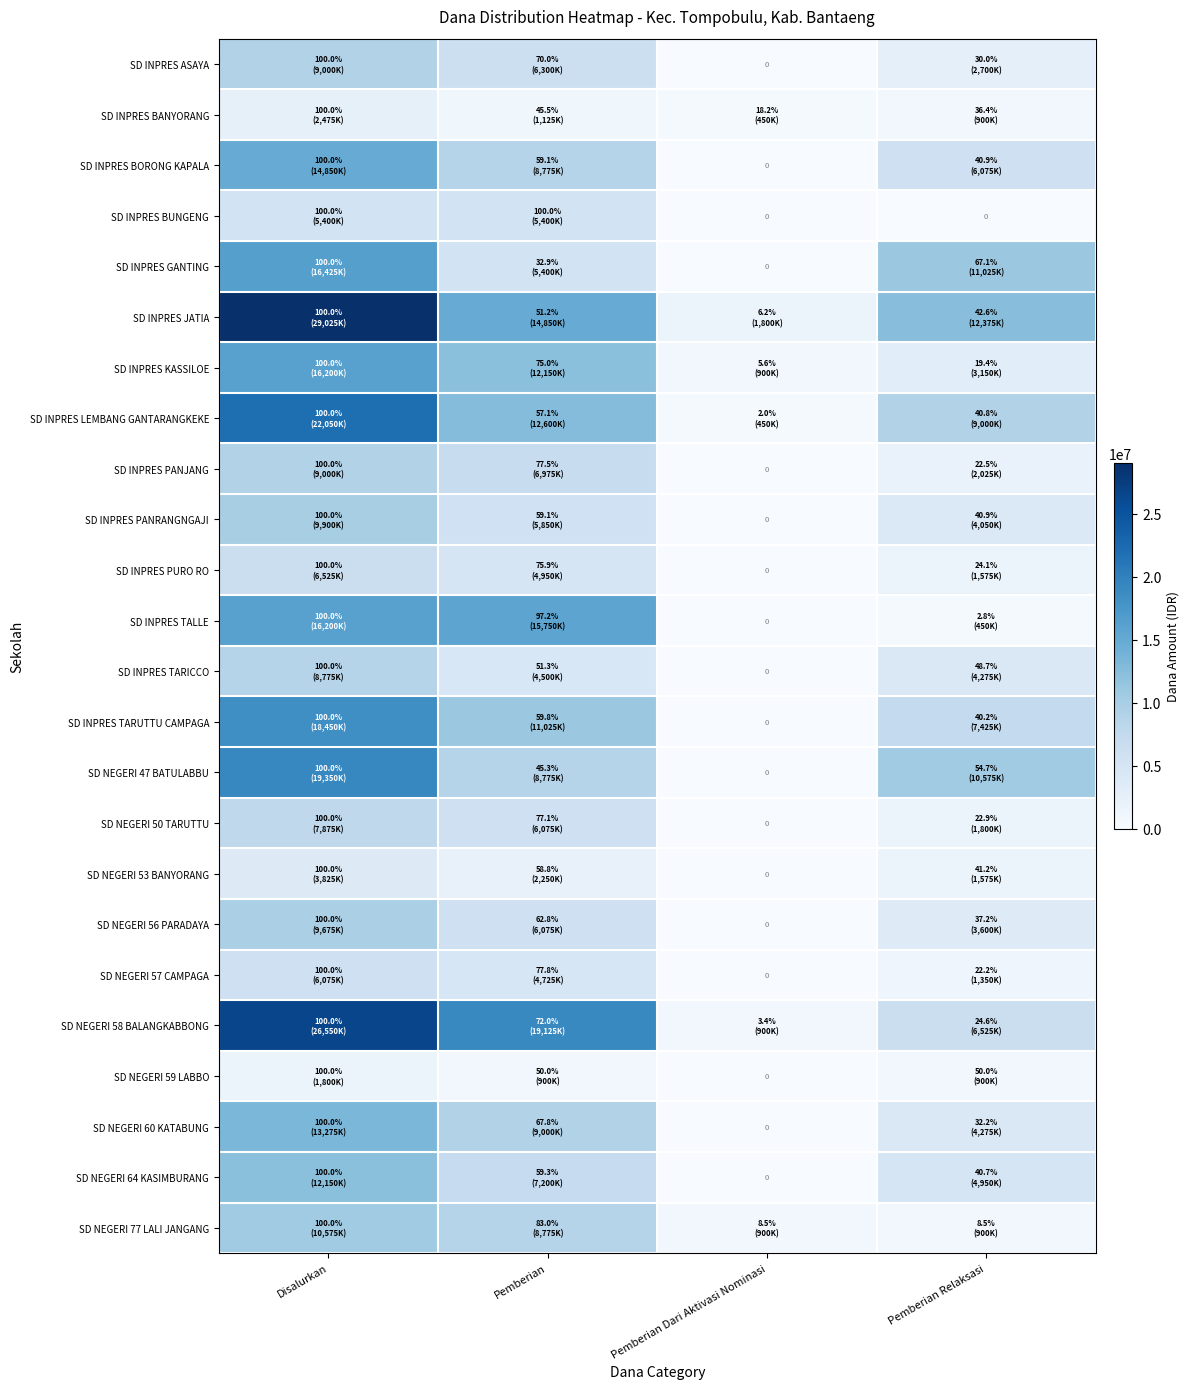

The SD INPRES TARUTTU CAMPAGA series shows 11025000 at Pemberian. True or false?

True